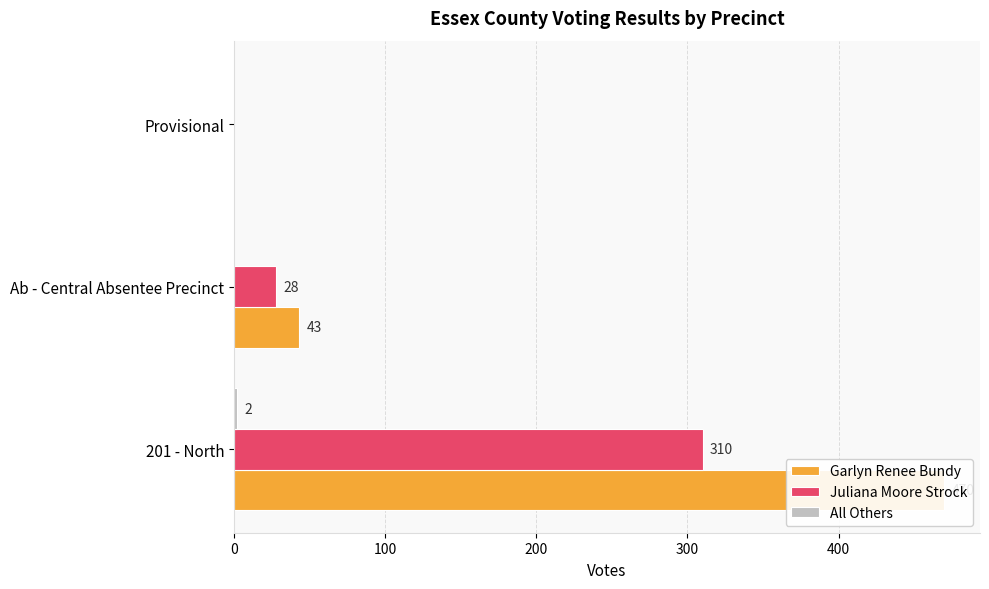

Is the value of All Others at Ab - Central Absentee Precinct greater than the value of Juliana Moore Strock at Provisional?

No